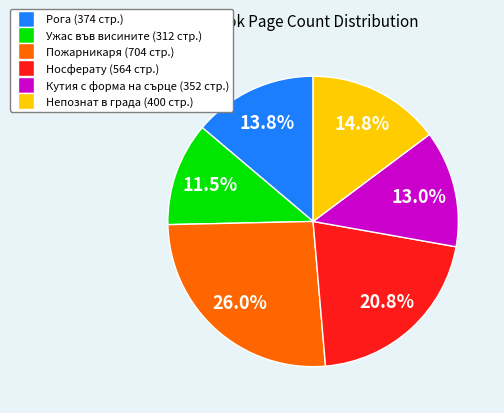

Is there any slice that represents more than half of the pie?

No